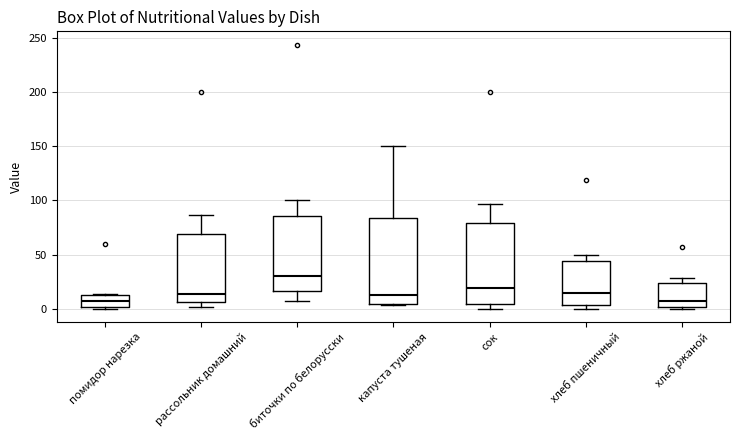

Reading left to right, read every box against the y-axis: the position of its median line, the range the box covers, and the ends of its whiskers. The values are not printed on the chart, so give them approximately, as read against the axis.

помидор нарезка: median 5, box 0 to 15, whiskers 0 to 15
рассольник домашний: median 15, box 5 to 70, whiskers 0 to 85
биточки по белорусски: median 30, box 15 to 85, whiskers 5 to 100
капуста тушеная: median 10, box 5 to 85, whiskers 5 to 150
сок: median 20, box 5 to 80, whiskers 0 to 95
хлеб пшеничный: median 15, box 5 to 45, whiskers 0 to 50
хлеб ржаной: median 5, box 0 to 25, whiskers 0 (just below the box's lower edge) to 30